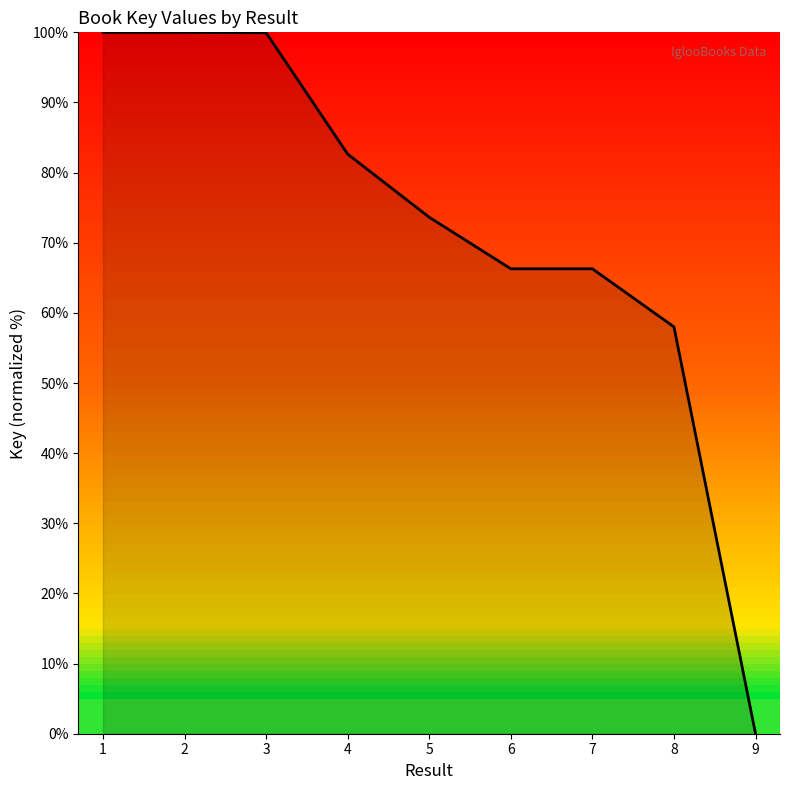

How many lines are shown in the chart?

1